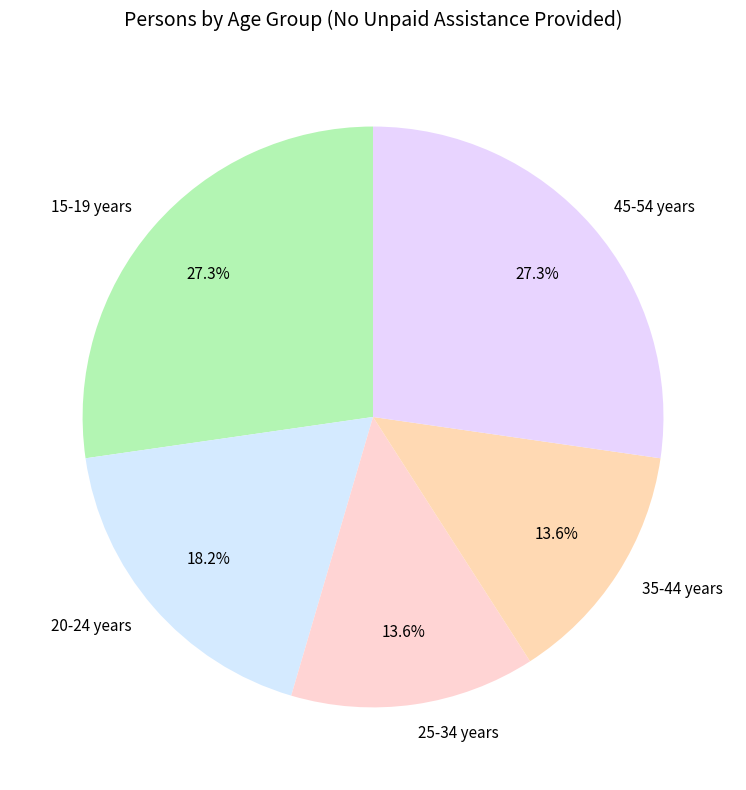

Is the sum of 35-44 years and 45-54 years greater than half?

No